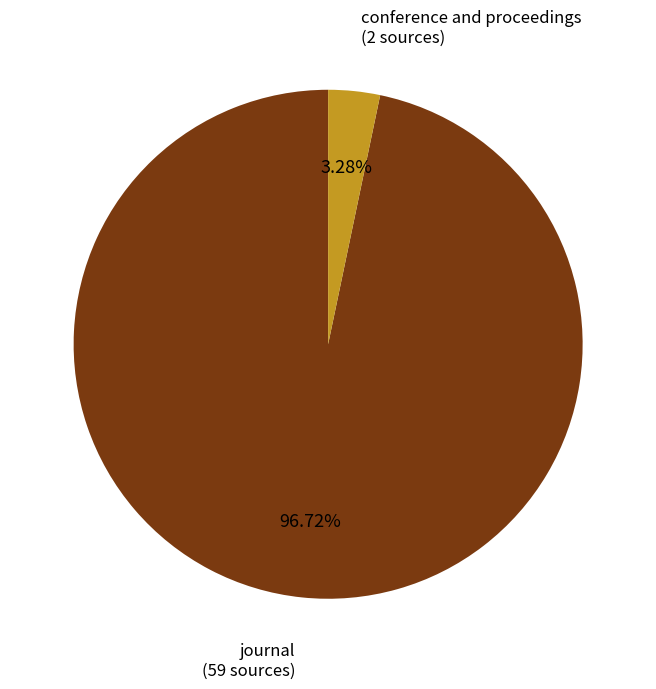

Is there any slice that represents more than half of the pie?

Yes